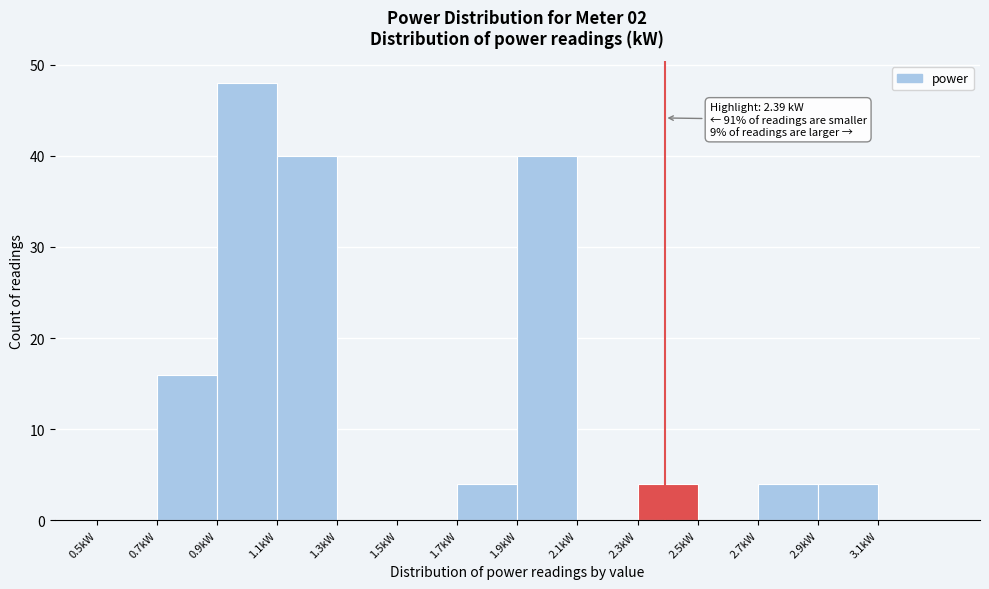

Which range on the x-axis has the tallest bar?

0.9 to 1.1